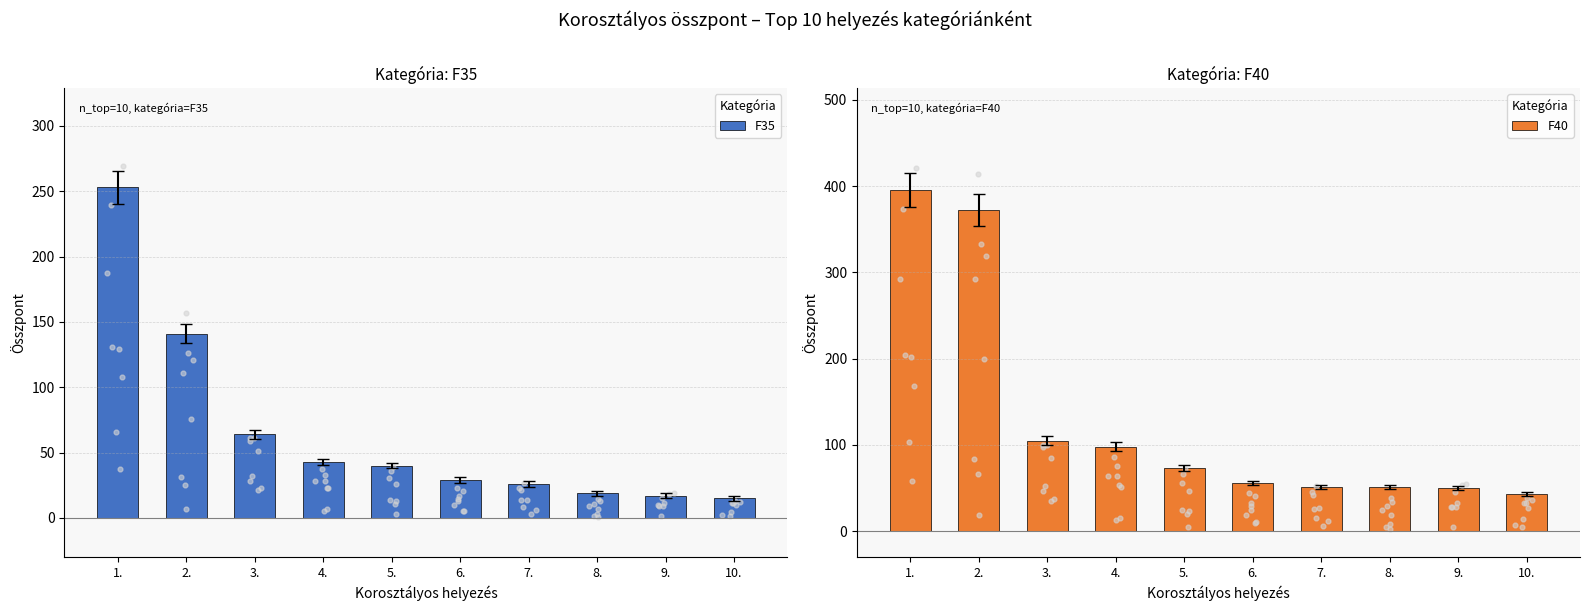

Is the value of F35 at 10. greater than the value of F40 at 4.?

No